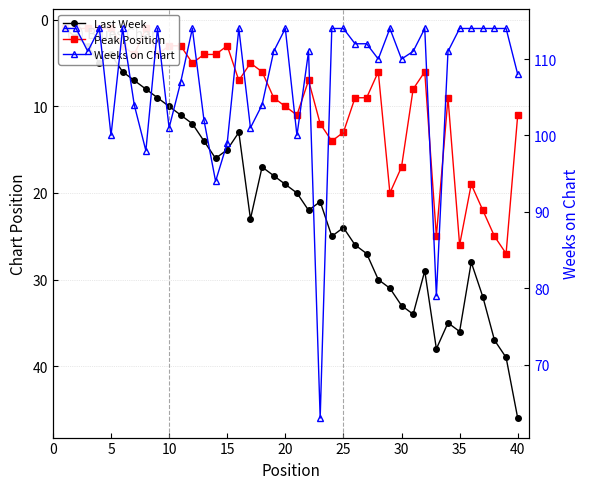

True or false: Peak Position and Last Week cross at least once.

False